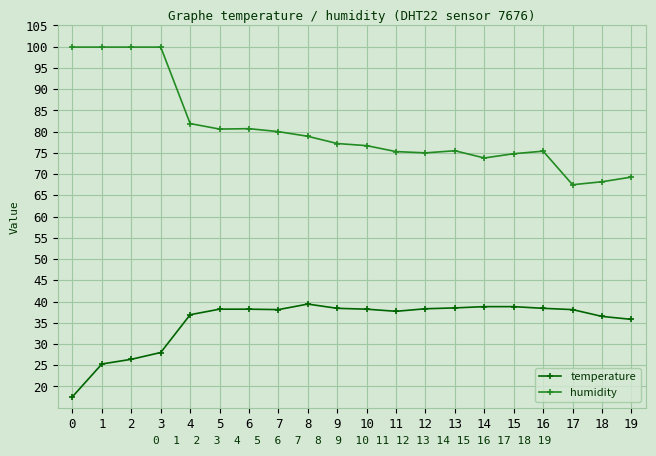

What are all the series names shown in the legend?

temperature, humidity